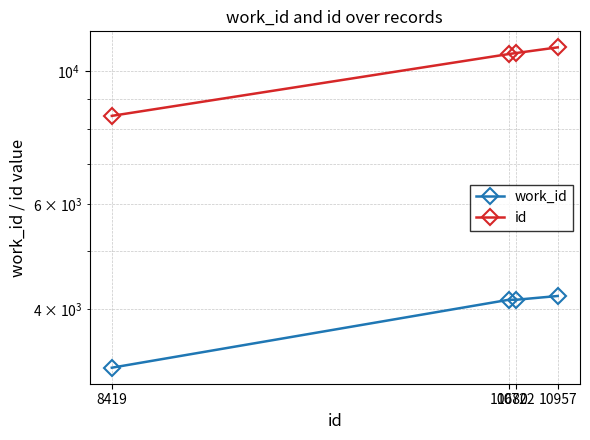

Rank the series by their average value, from highest to lowest.

id, work_id